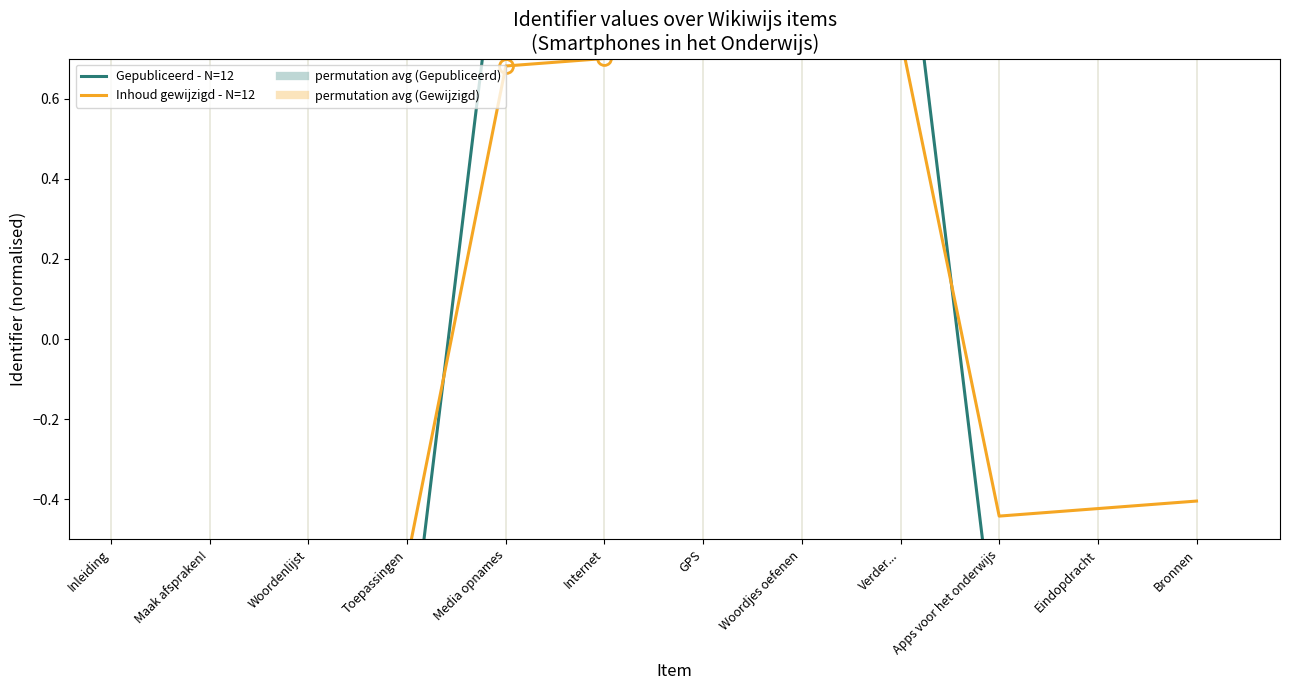

Where do Inhoud gewijzigd - N=12 and Gepubliceerd - N=12 first cross each other?

Toepassingen and Media opnames